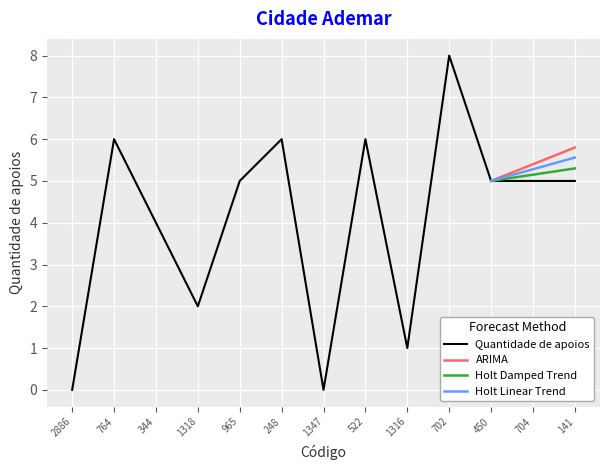

What is the label of the 4th point from the left?

1318